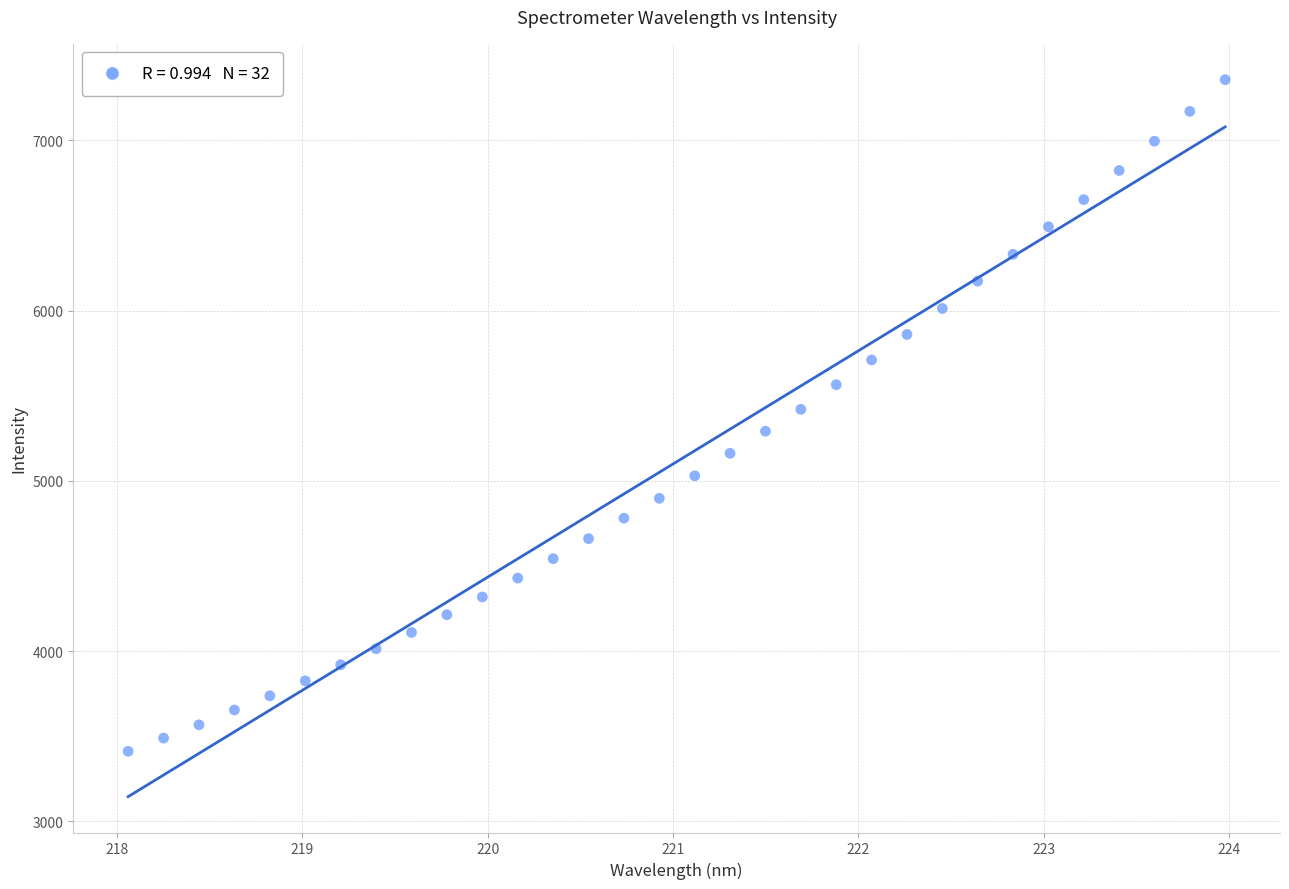

What is the range of X values (max minus min)?

5.9